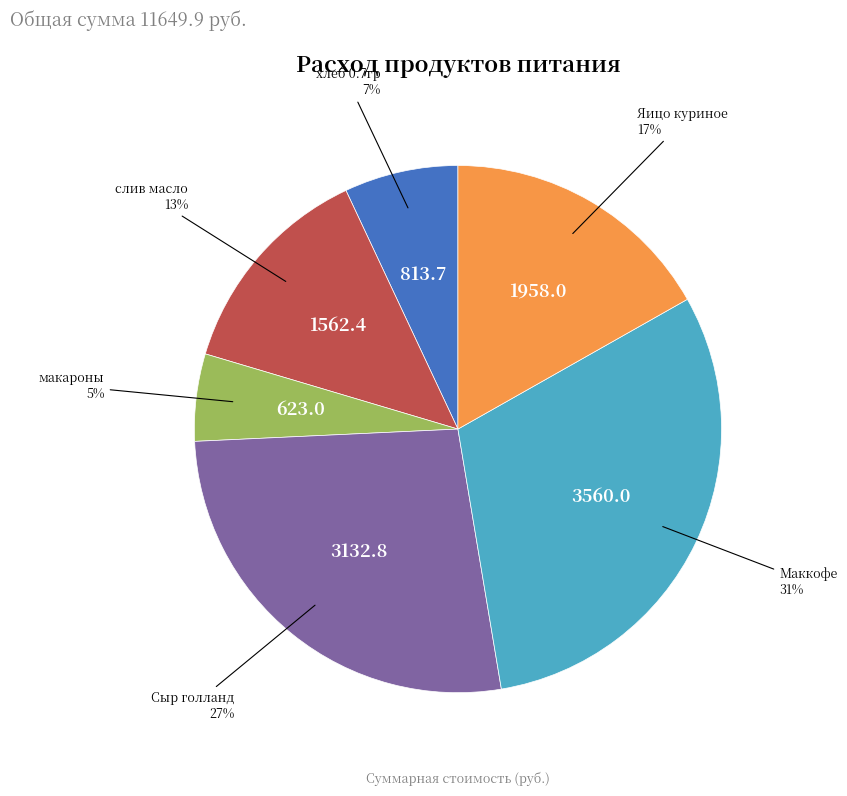

What percentage is the хлеб 0.7гр slice, to the nearest percent?

7%